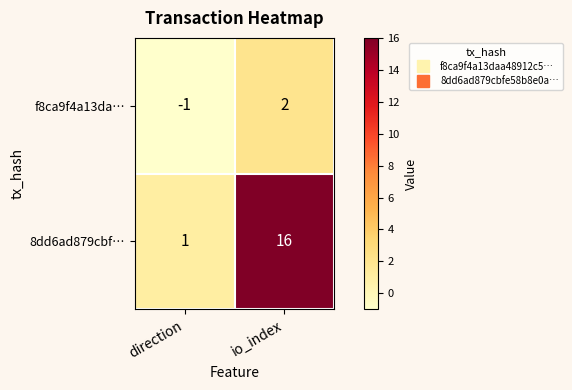

What is the sum of all 8dd6ad879cbf… values?

17